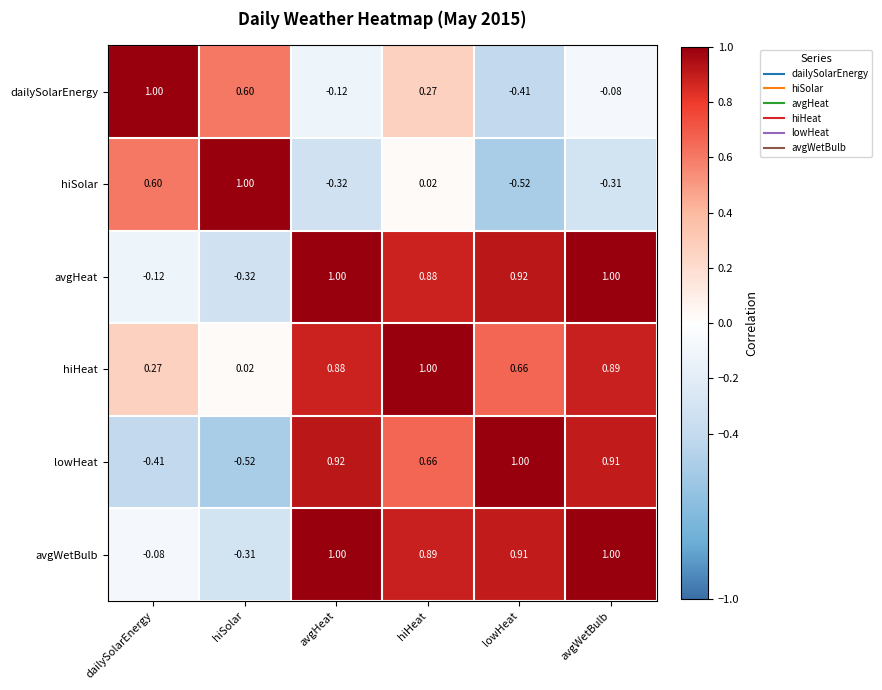

Which category has the lowest value in the avgHeat series?

hiSolar